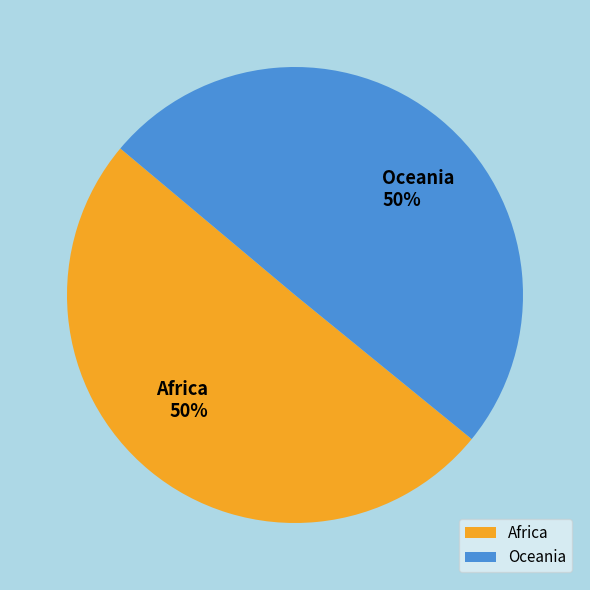

The Africa slice represents 59% of the pie. True or false?

False